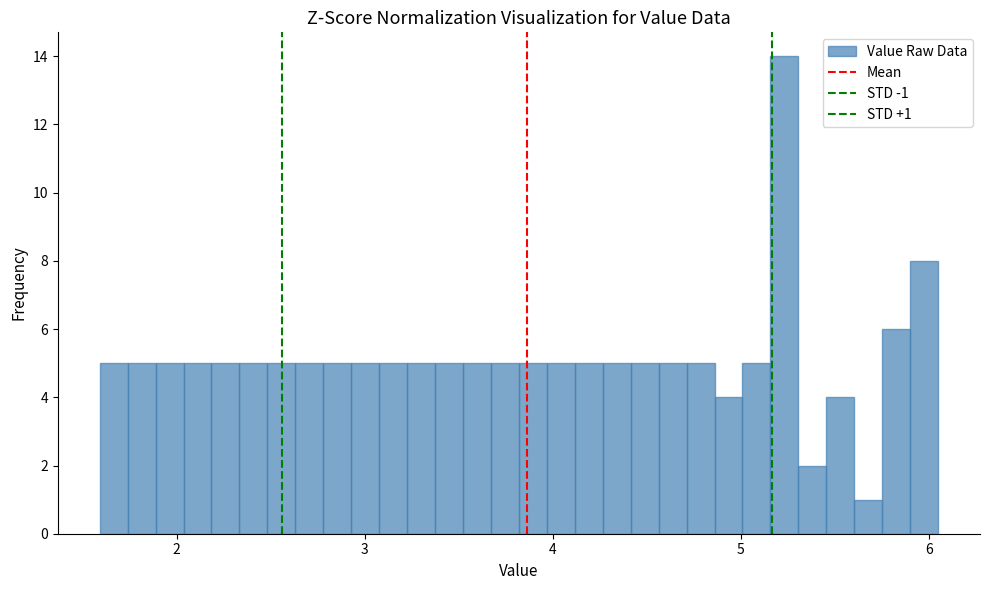

Read against the x-axis, roughly where is the centre of the tallest bar?

5.2